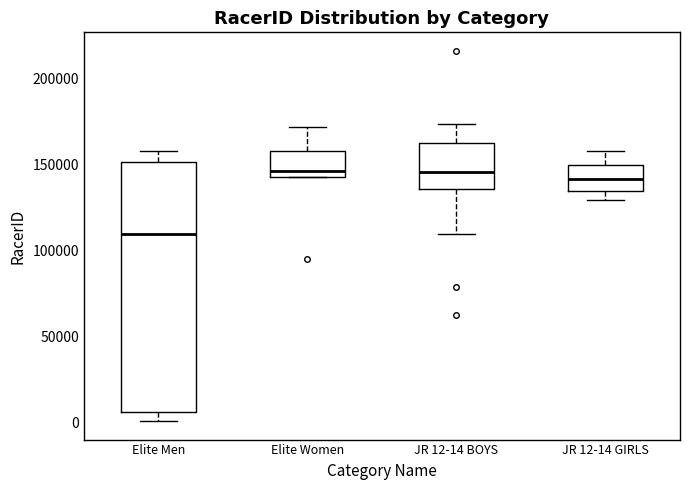

Where does the lower whisker of the box for JR 12-14 GIRLS end on the y-axis? The values are not printed on the chart, so give them approximately, as read against the axis.

130000